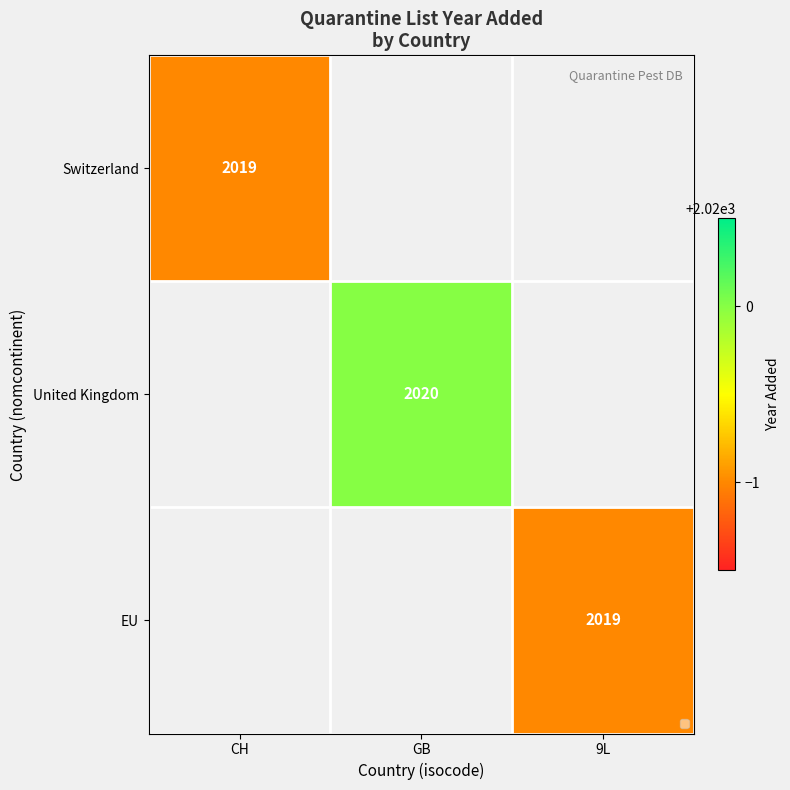

The United Kingdom series shows 738 at GB. True or false?

False